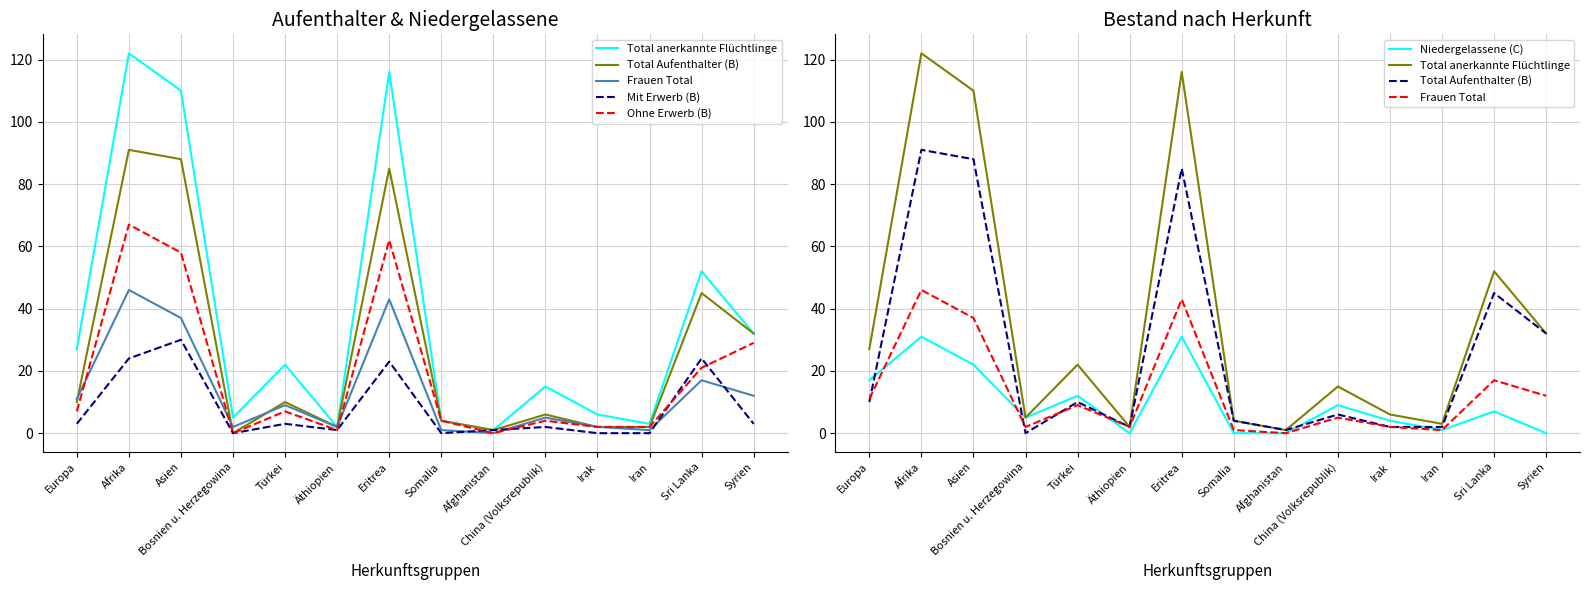

List the labels in order of Total anerkannte Flüchtlinge value, largest first.

Afrika, Eritrea, Asien, Sri Lanka, Syrien, Europa, Türkei, China (Volksrepublik), Irak, Bosnien u. Herzegowina, Somalia, Iran, Äthiopien, Afghanistan